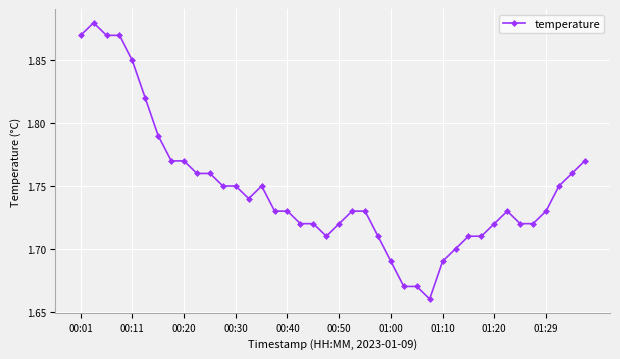

How many values are between 1 and 2?

40